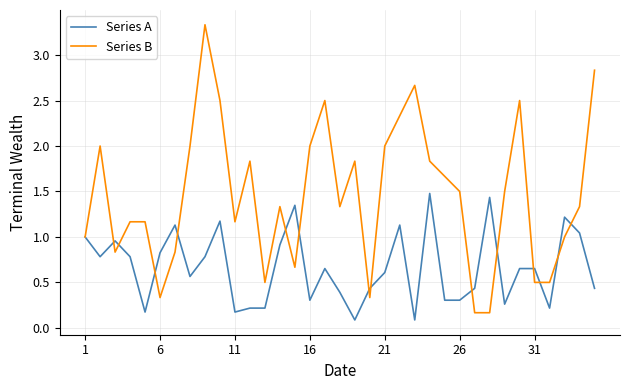

Which series has the largest range (max minus min)?

Series B